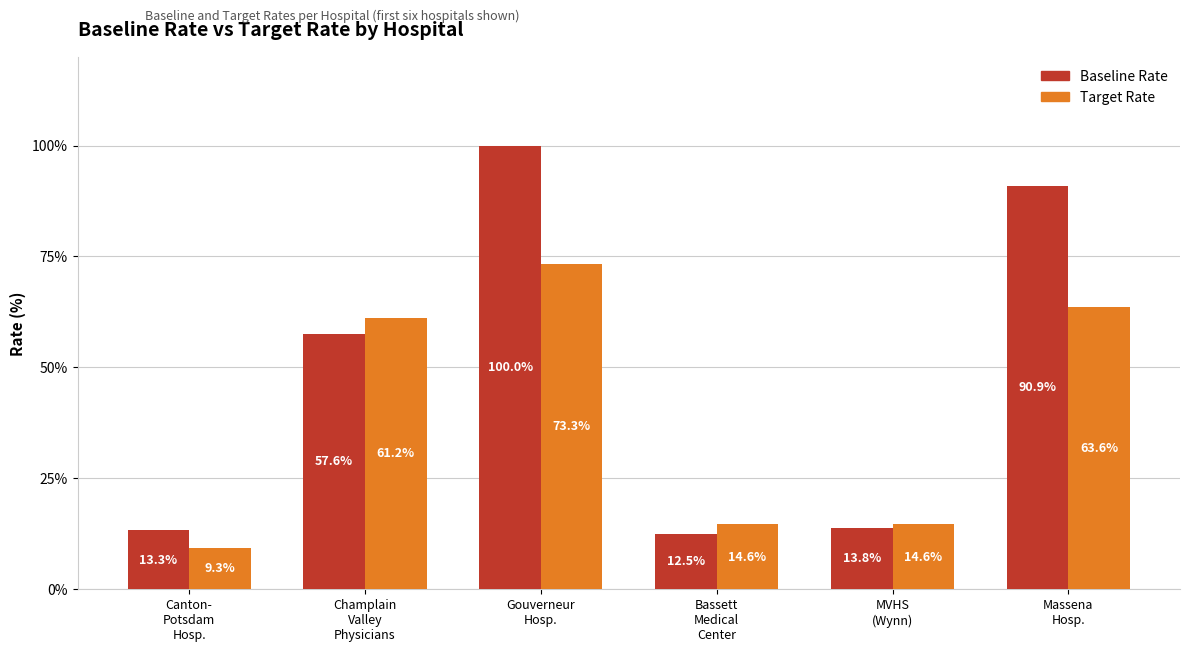

What is the difference between the maximum and minimum values in the Target Rate series?

64.0